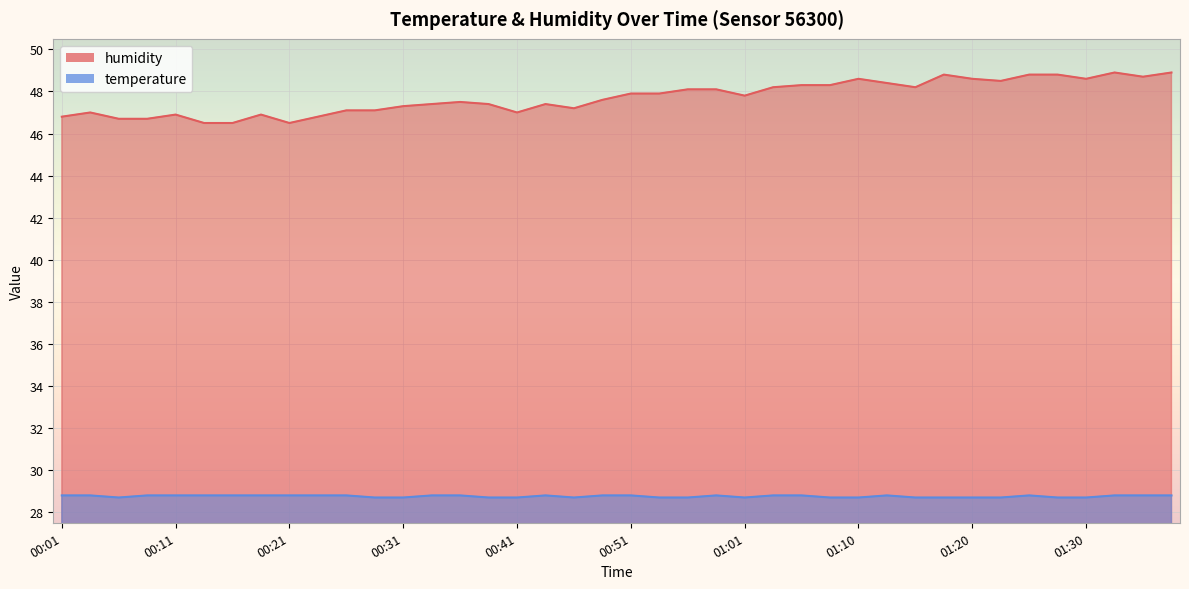

Which series has the largest total across all categories?

humidity